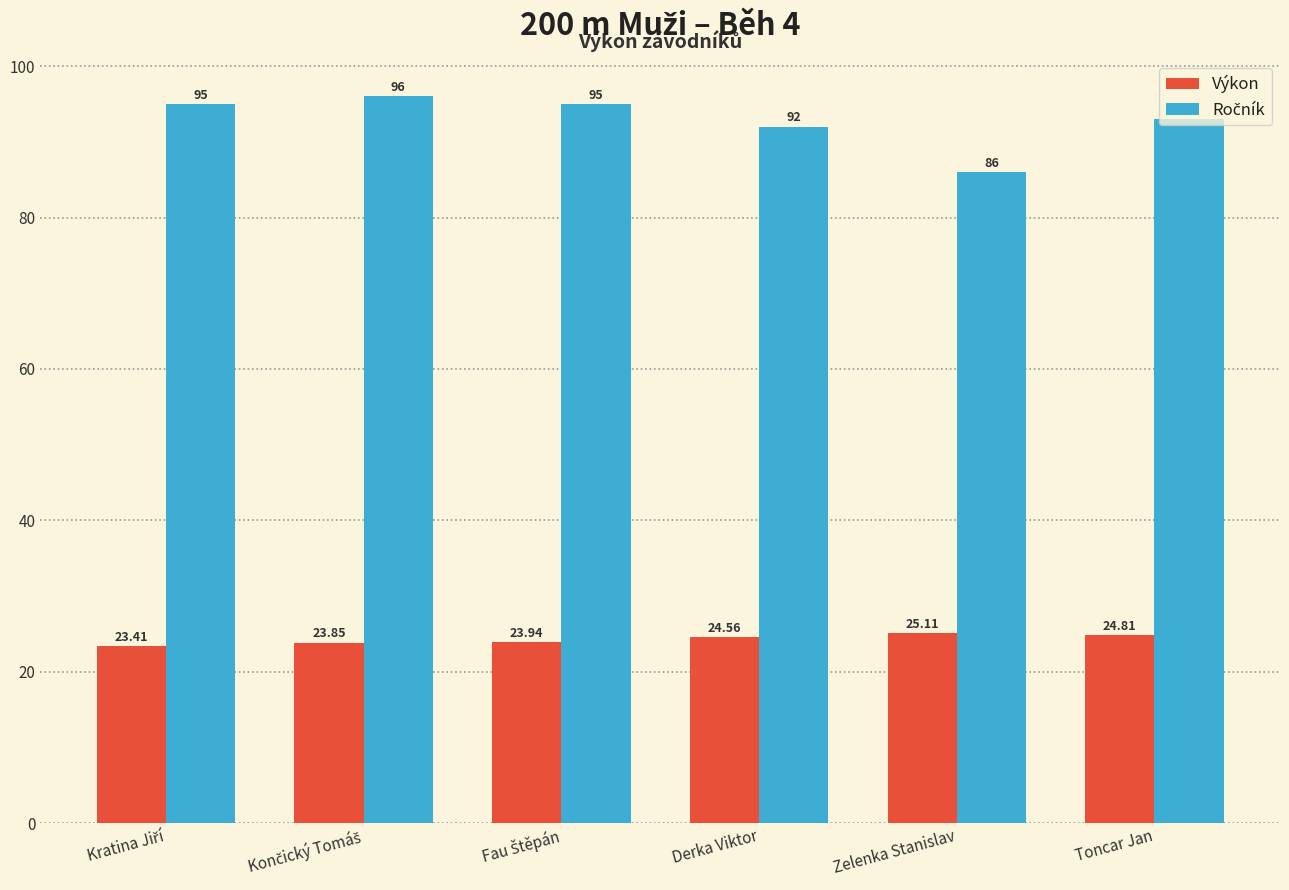

What is the average value of the Výkon series?

24.3